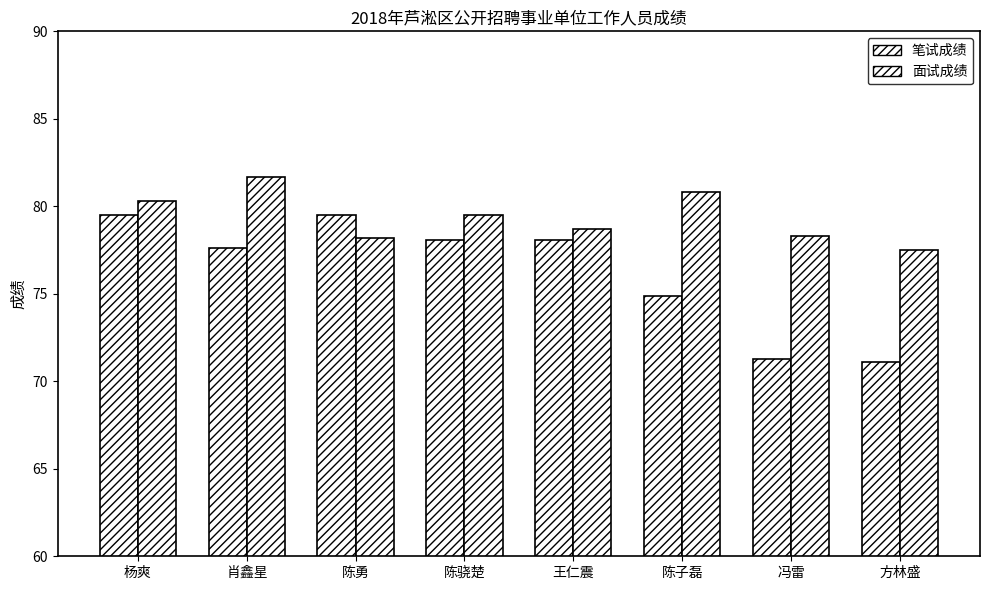

How many data points in 笔试成绩 are less than 78?

4